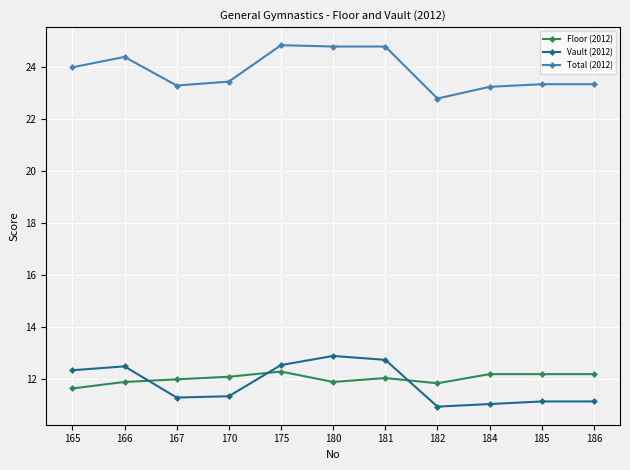

At which label does Total (2012) first exceed 23?

165